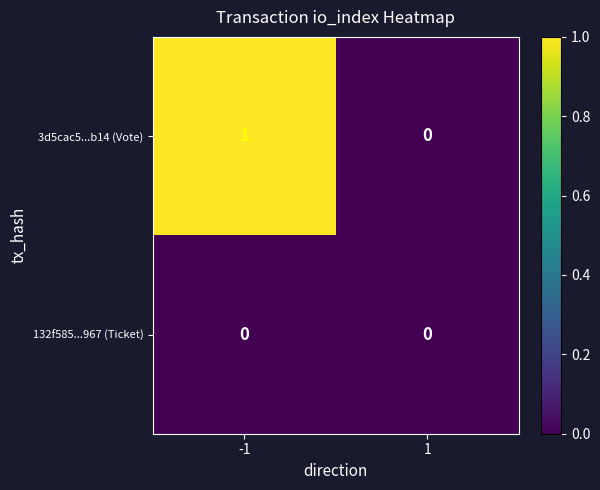

The value of 132f585...967 (Ticket) at 1 is 0. True or false?

True